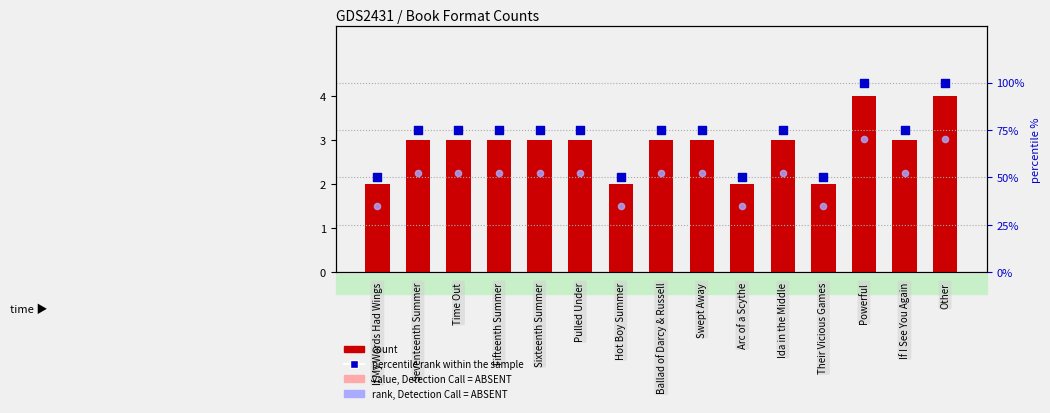

What is the ratio of the value at Pulled Under to the value at Other?

0.8